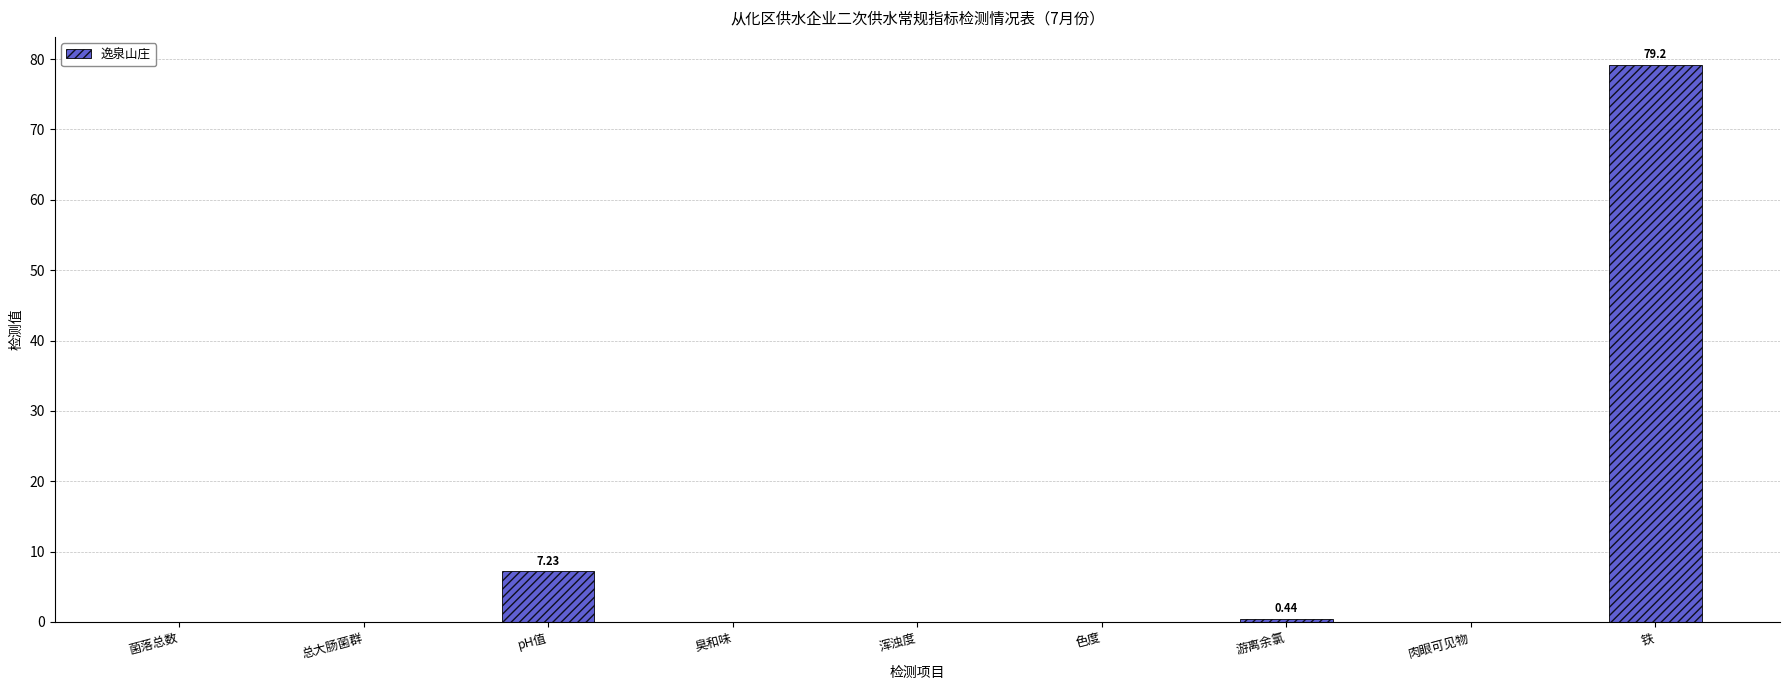

What is the ratio of the value at 铁 to the value at pH值?

11.0